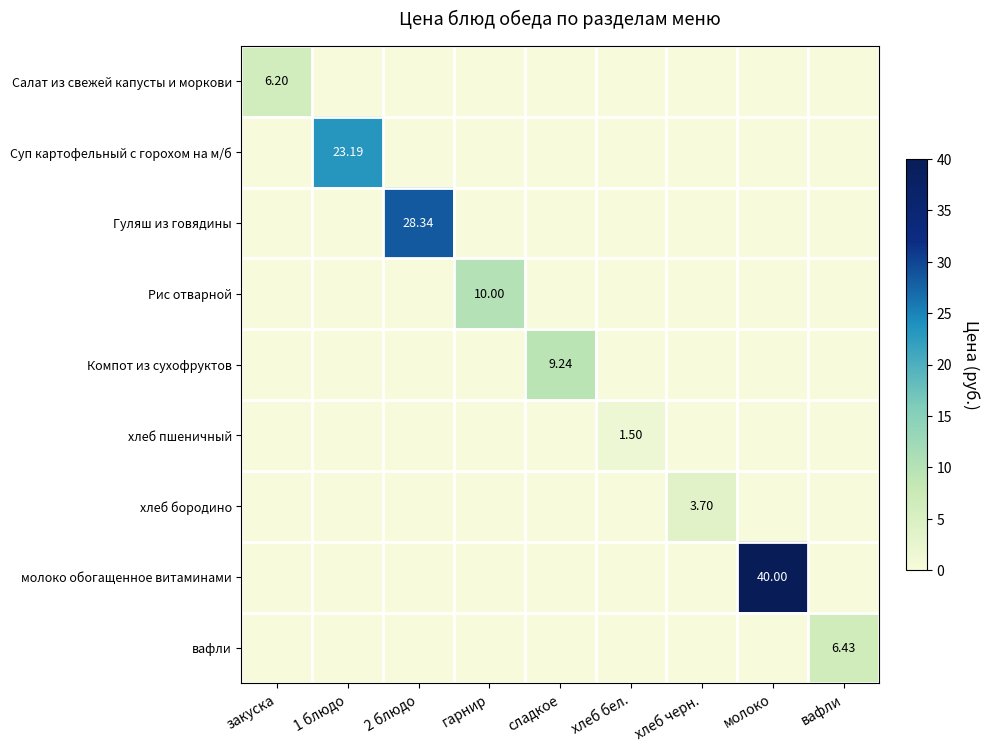

Which series has the largest range (max minus min)?

молоко обогащенное витаминами